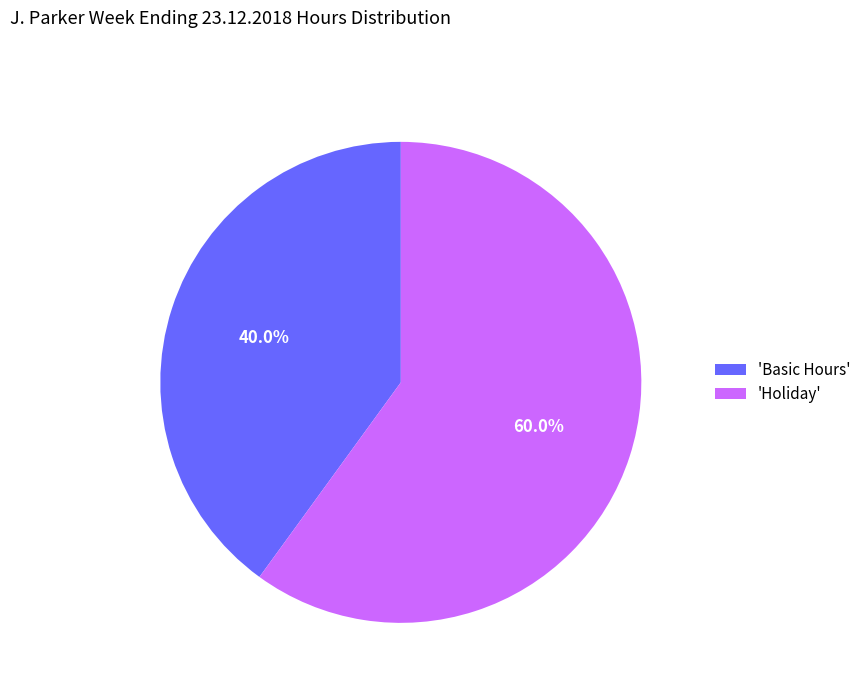

Count the number of slices in the pie.

2